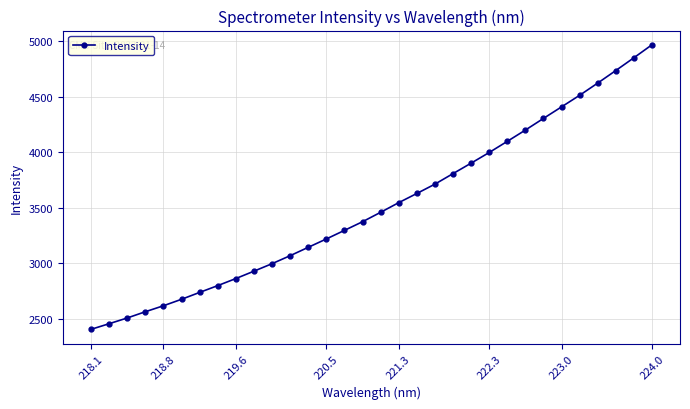

Reading right to left, transcribe all the data shown in this chart.

4967.5	4850.3	4735.3	4622.3	4512.2	4407.9	4303.8	4198.8	4097.2	3996.7	3900.6	3806.3	3711.4	3627.3	3544.7	3457.6	3372.8	3294.8	3217.3	3142.0	3066.5	2994.4	2926.8	2860.4	2796.7	2735.4	2673.3	2615.0	2561.0	2504.8	2453.0	2402.3